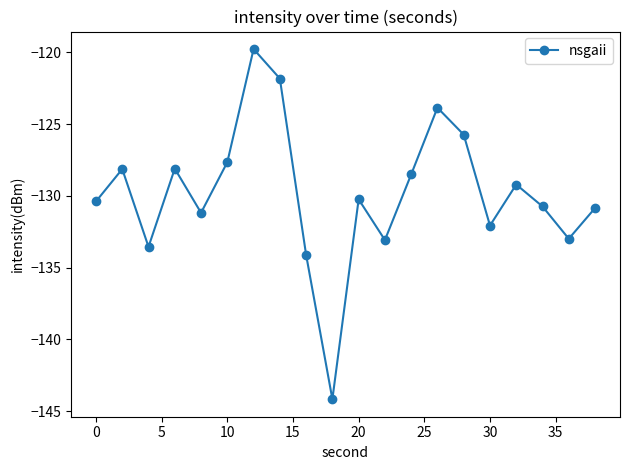

Is this an area chart (filled region under the line)?

No